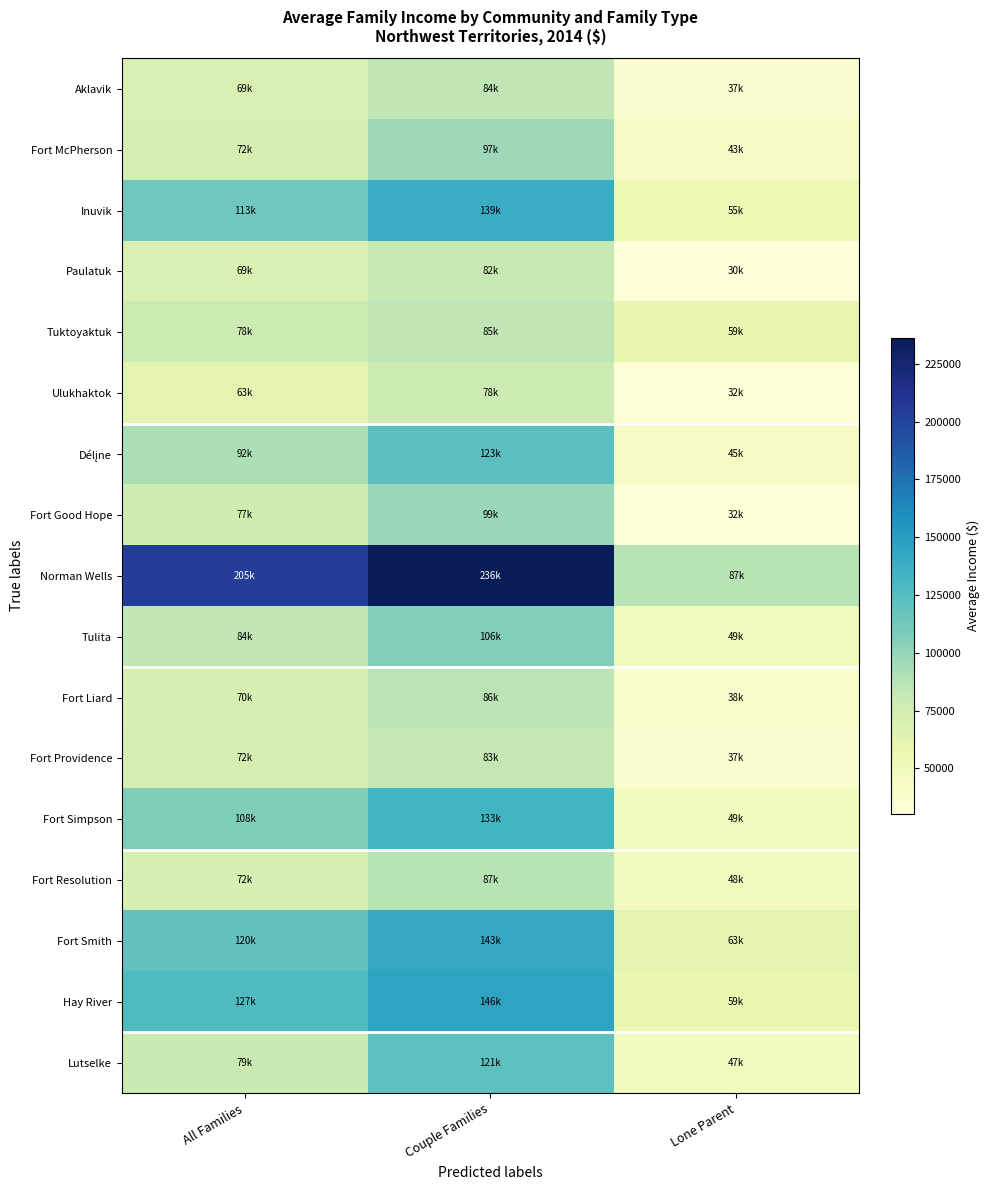

List the series in order of their peak value, highest first.

Norman Wells, Hay River, Fort Smith, Inuvik, Fort Simpson, Délįne, Lutselke, Tulita, Fort Good Hope, Fort McPherson, Fort Resolution, Fort Liard, Tuktoyaktuk, Aklavik, Fort Providence, Paulatuk, Ulukhaktok